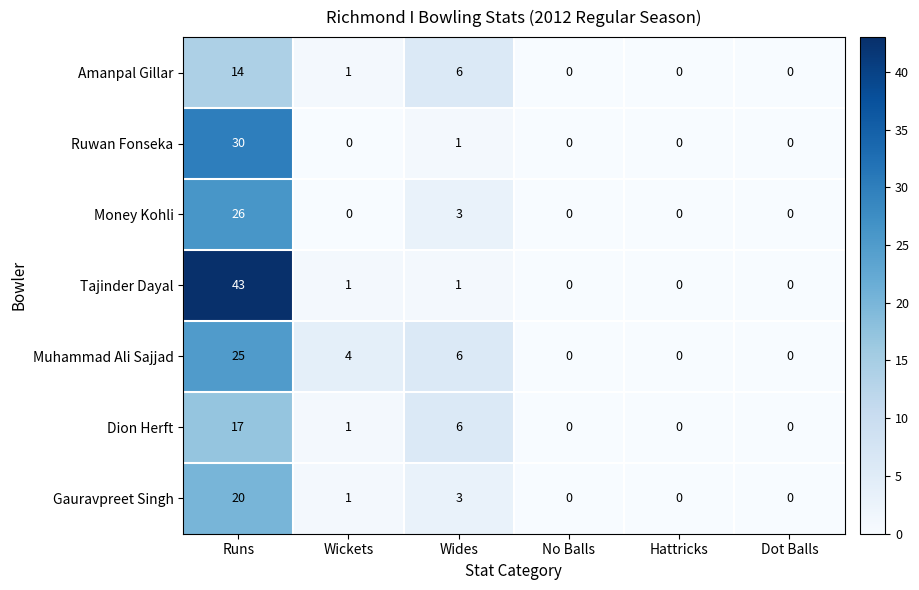

Which series has the widest spread of values?

Tajinder Dayal